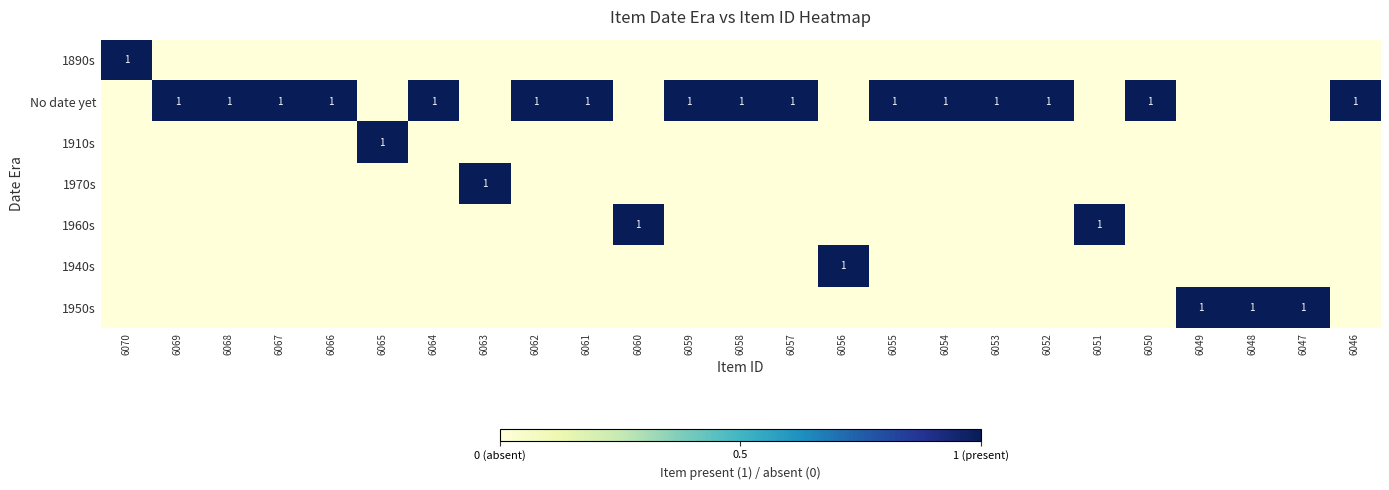

Is it true that 1950s equals 1 at 6048?

True